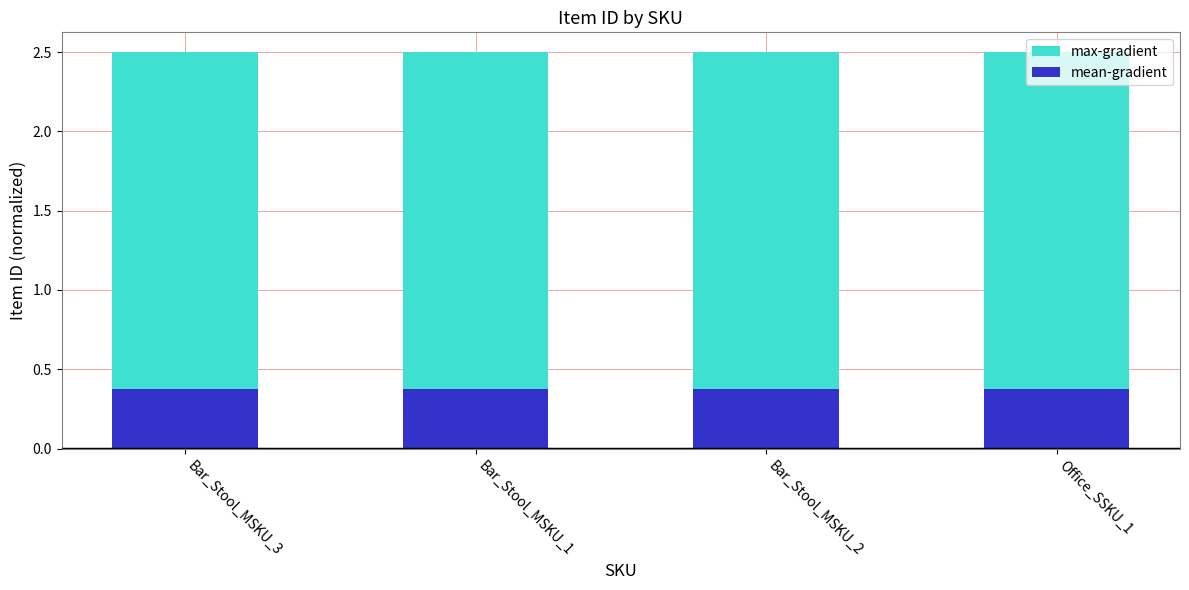

Reading left to right, transcribe all the data shown in this chart.

max-gradient: Bar_Stool_MSKU_3=2.5	Bar_Stool_MSKU_1=2.5	Bar_Stool_MSKU_2=2.5	Office_SSKU_1=2.5
mean-gradient: Bar_Stool_MSKU_3=0.4	Bar_Stool_MSKU_1=0.4	Bar_Stool_MSKU_2=0.4	Office_SSKU_1=0.4